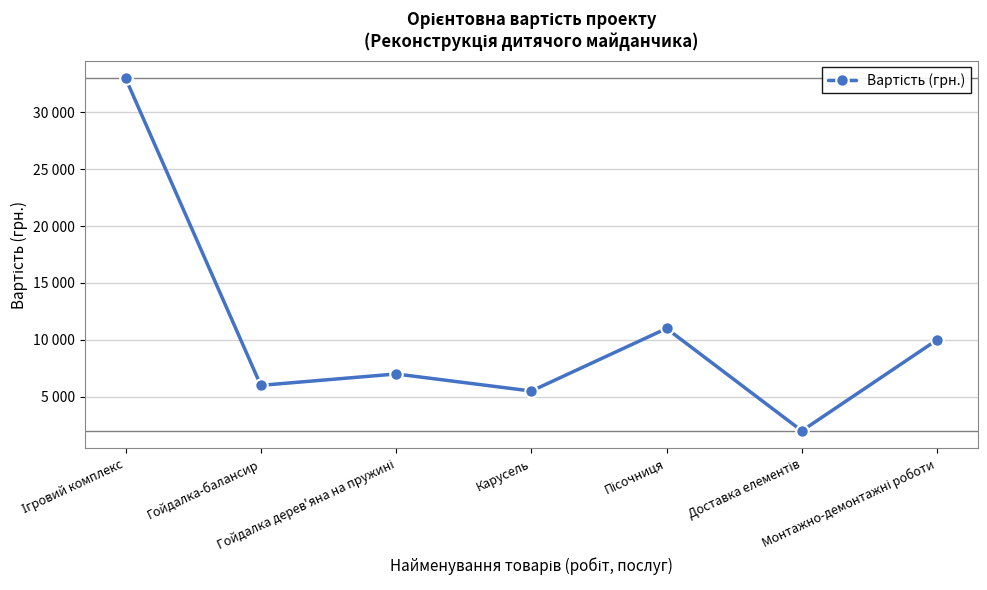

Is this an area chart (filled region under the line)?

No